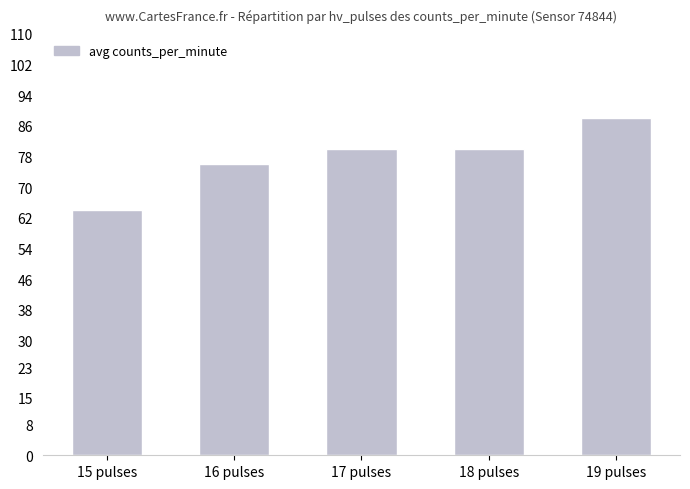

How many data points does each series have?

5